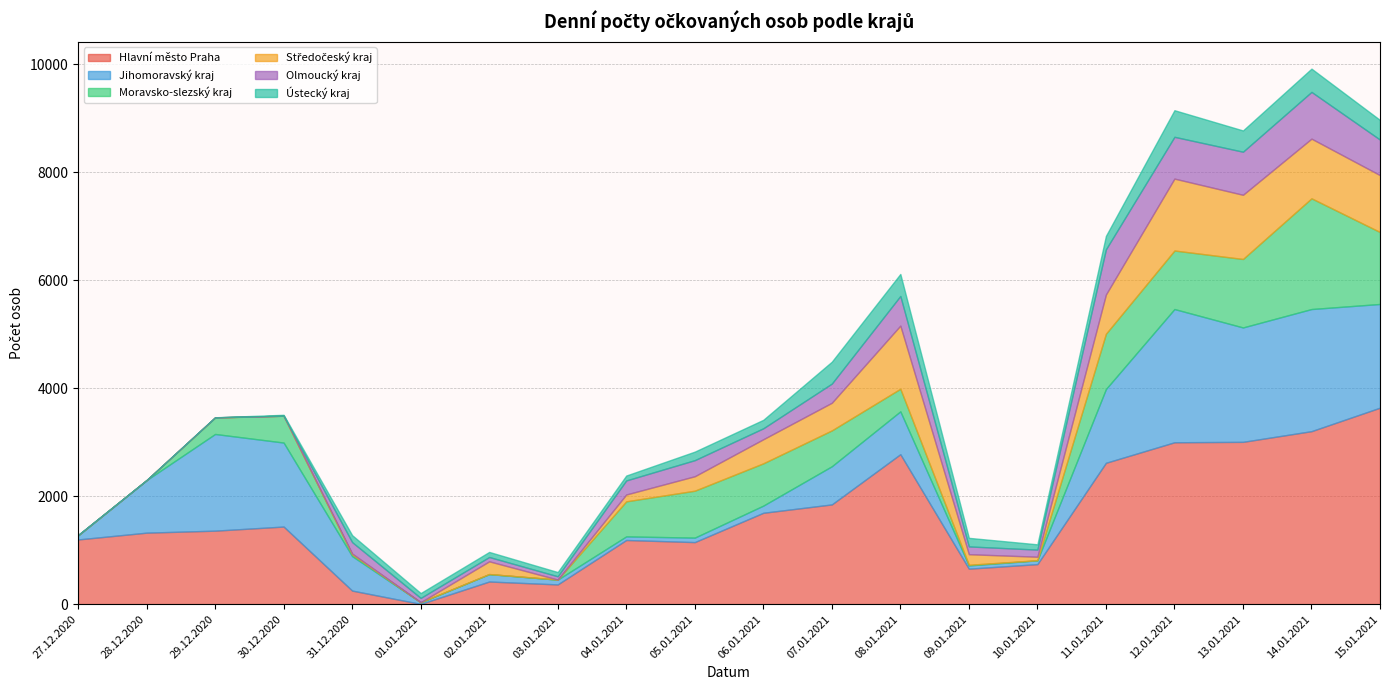

Reading left to right, what are all the values shown in this chart?

Hlavní město Praha: 1198	1324	1361	1437	251	4	419	365	1188	1149	1692	1847	2777	657	741	2618	2998	3006	3204	3639
Jihomoravský kraj: 74	973	1791	1556	639	31	138	89	67	83	133	707	794	60	70	1366	2468	2119	2262	1921
Moravsko-slezský kraj: 3	0	305	497	30	0	0	1	649	869	783	664	418	12	2	1024	1084	1268	2051	1332
Středočeský kraj: 2	0	3	0	18	1	236	0	127	268	446	512	1170	196	65	727	1332	1189	1105	1054
Olmoucký kraj: 2	0	0	0	211	79	80	61	260	298	203	355	549	144	132	837	774	798	866	658
Ústecký kraj: 2	1	1	17	129	90	94	78	91	158	157	406	408	159	98	249	493	394	431	364